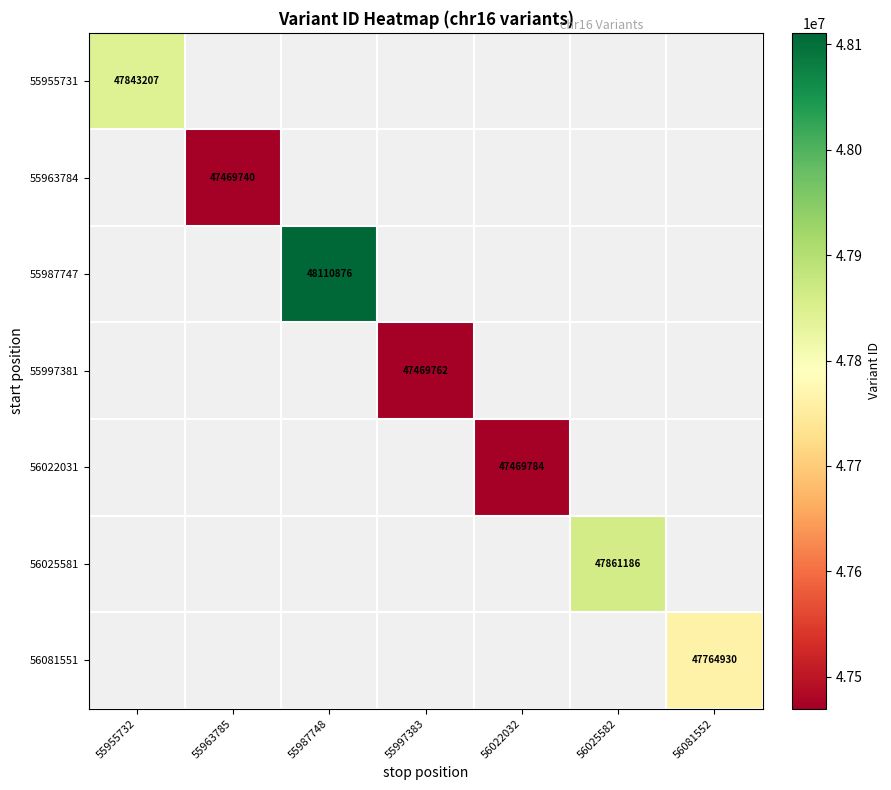

True or false: 56025581 has a value of 30423080 at 56025582.

False